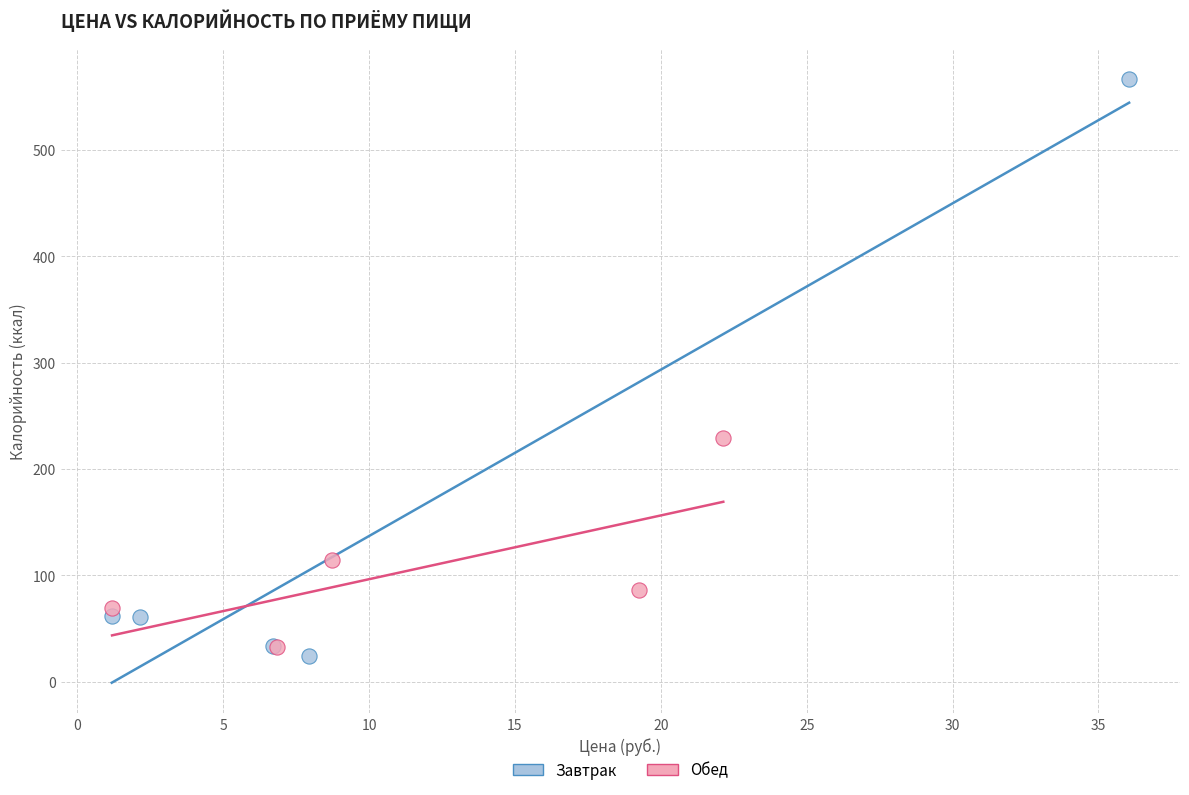

Which series contains the lowest Y value?

Завтрак